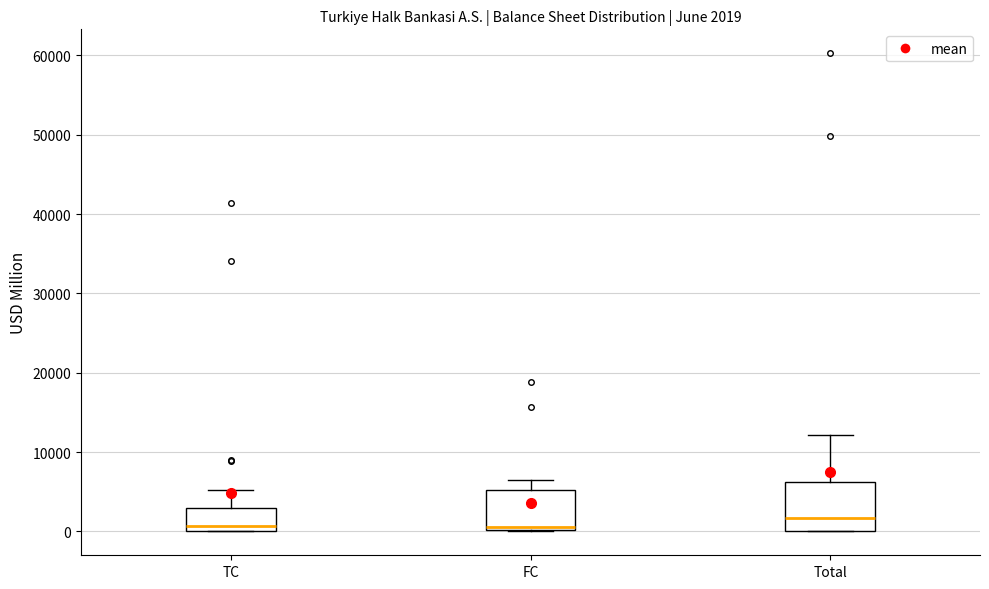

Comparing the boxes themselves (not the whiskers), which one is the tallest?

Total